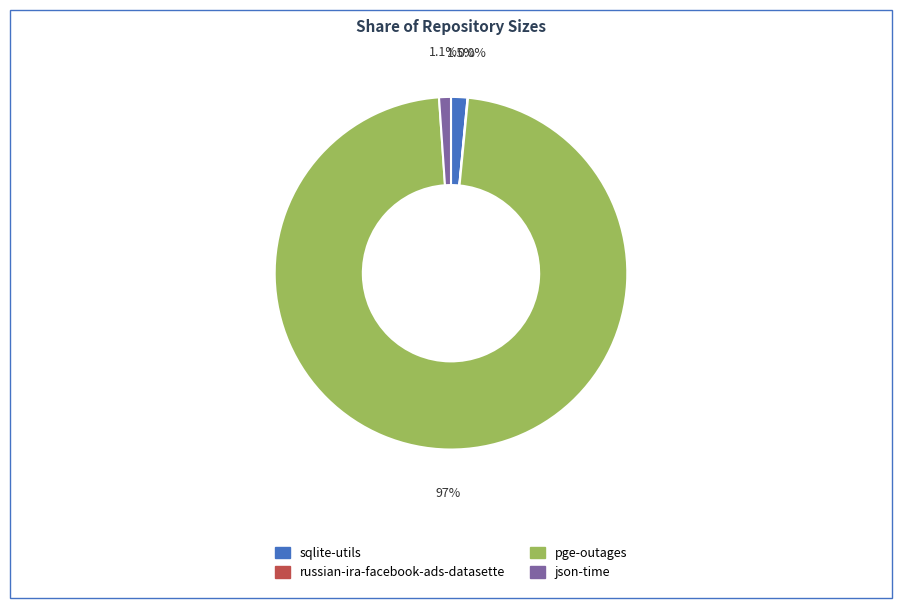

Which category has the biggest portion of the pie?

pge-outages